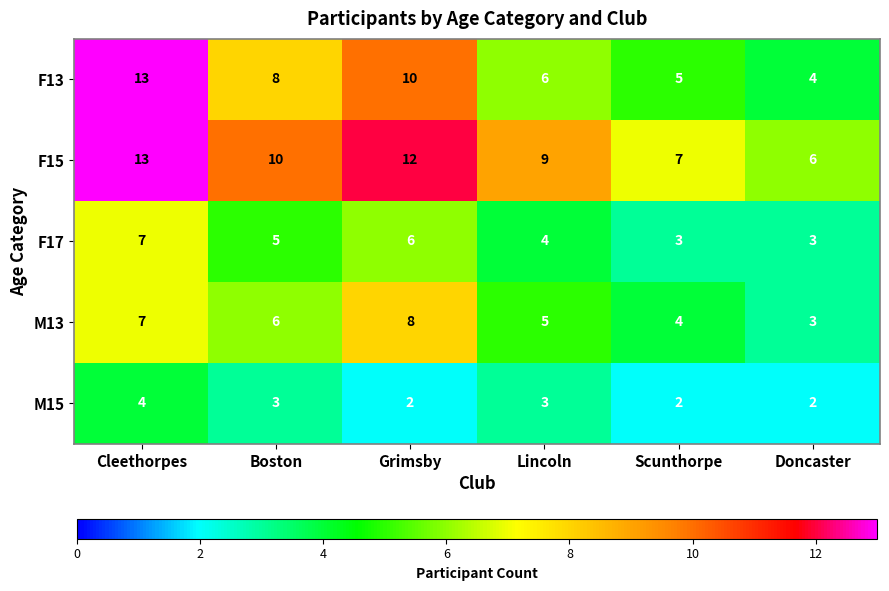

True or false: F15 has a value of 7 at Cleethorpes.

False